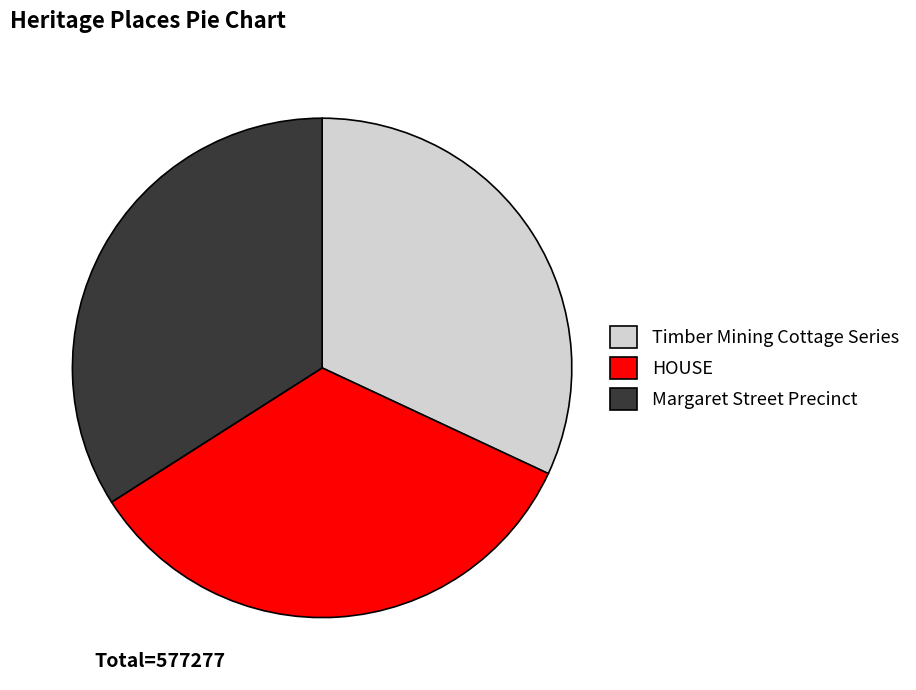

What is the ratio of the value at Margaret Street Precinct to the value at HOUSE?

1.0